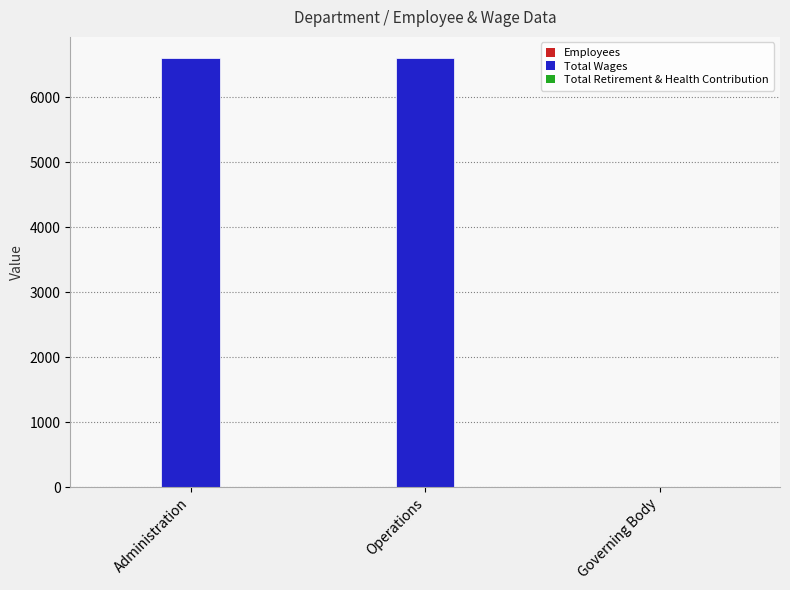

The Total Wages series shows 6600 at Operations. True or false?

True